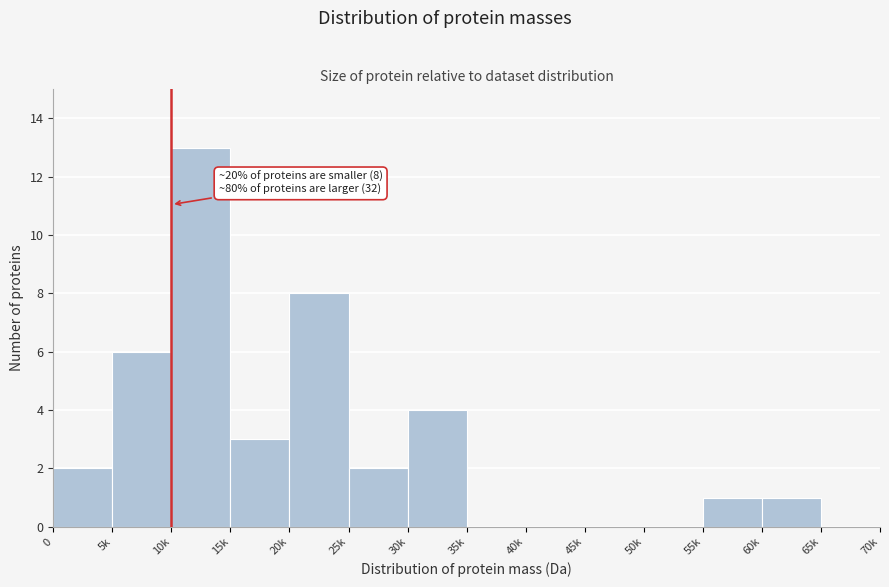

Reading right to left, transcribe all the data shown in this chart.

65k=0	60k=1	55k=1	50k=0	45k=0	40k=0	35k=0	30k=4	25k=2	20k=8	15k=3	10k=13	5k=6	0=2